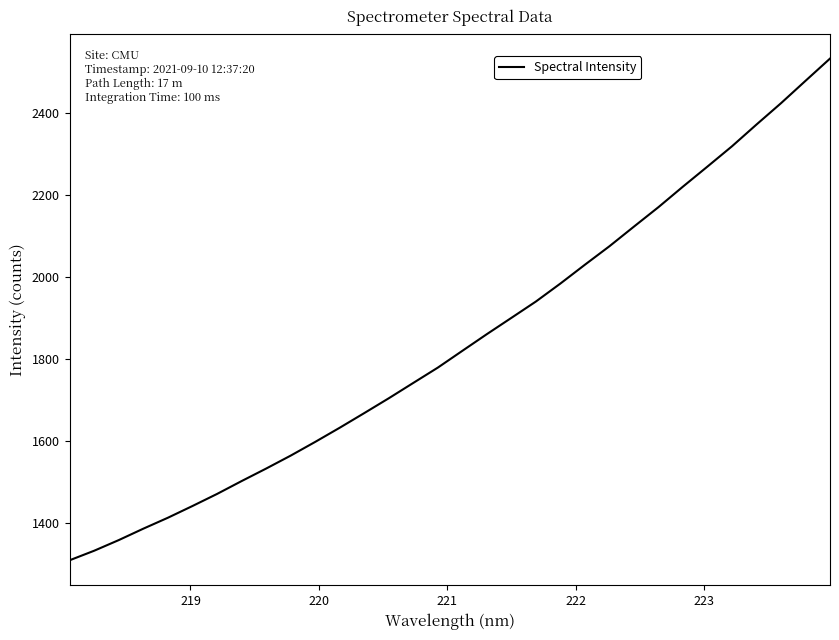

What is the difference between the second highest and second lowest values?

1145.0